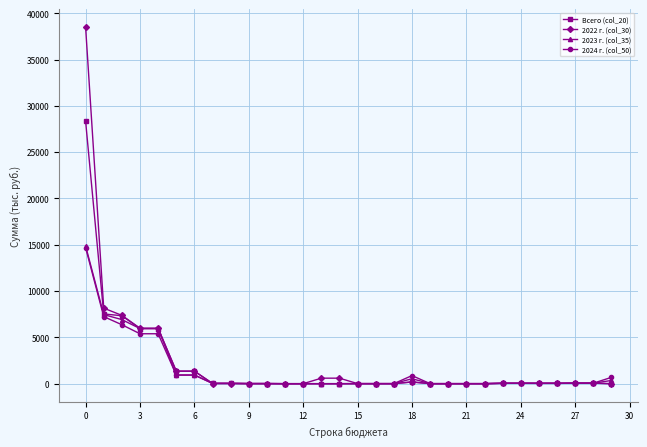

At how many categories does at least one series exceed 4409?

5